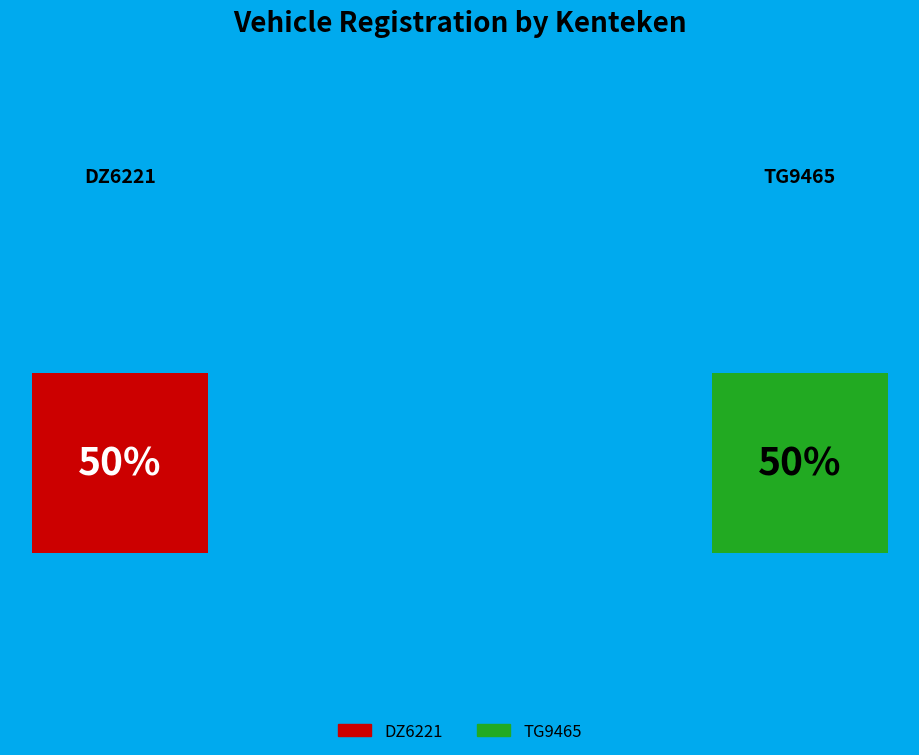

Which has a higher value, DZ6221 or TG9465?

TG9465